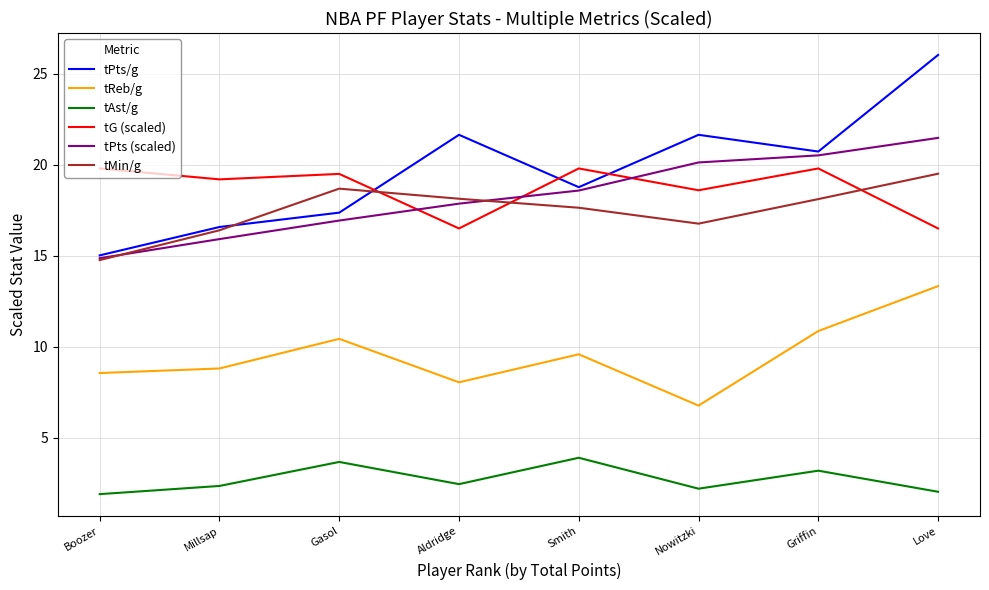

Does the chart have visible grid lines?

Yes